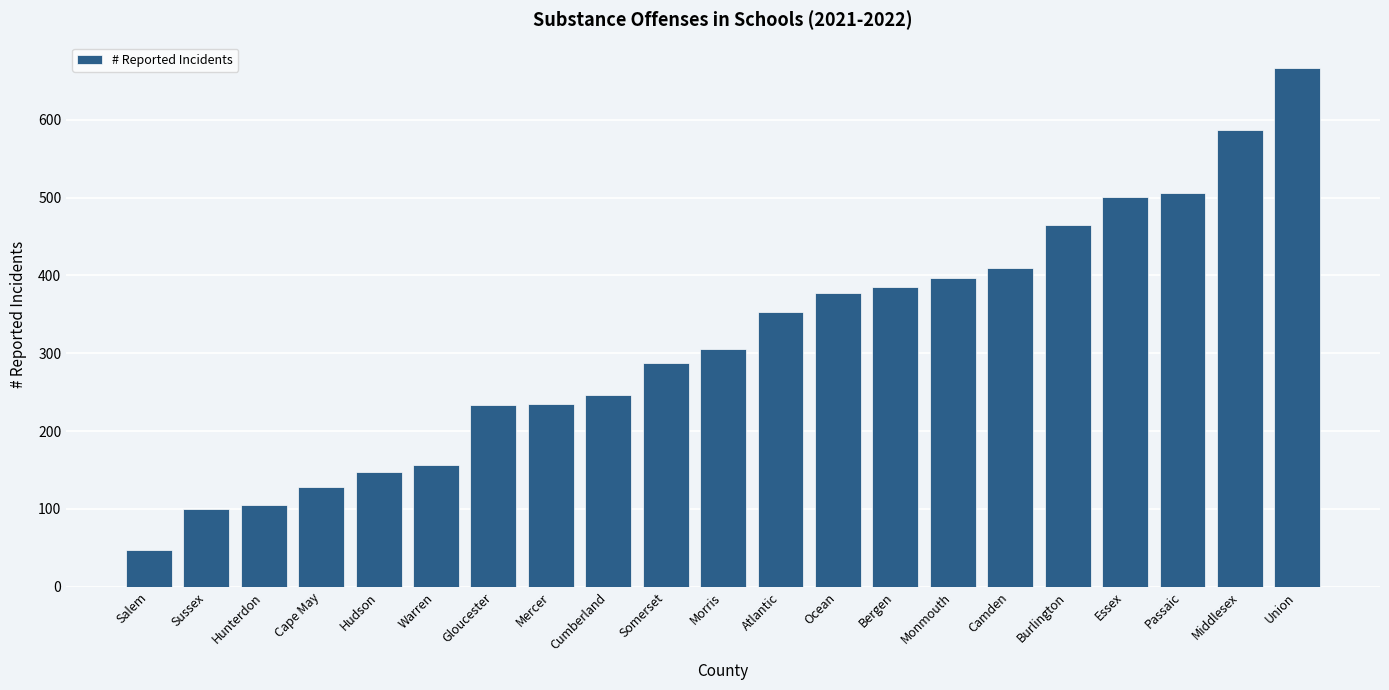

How many data points are less than 306?

10